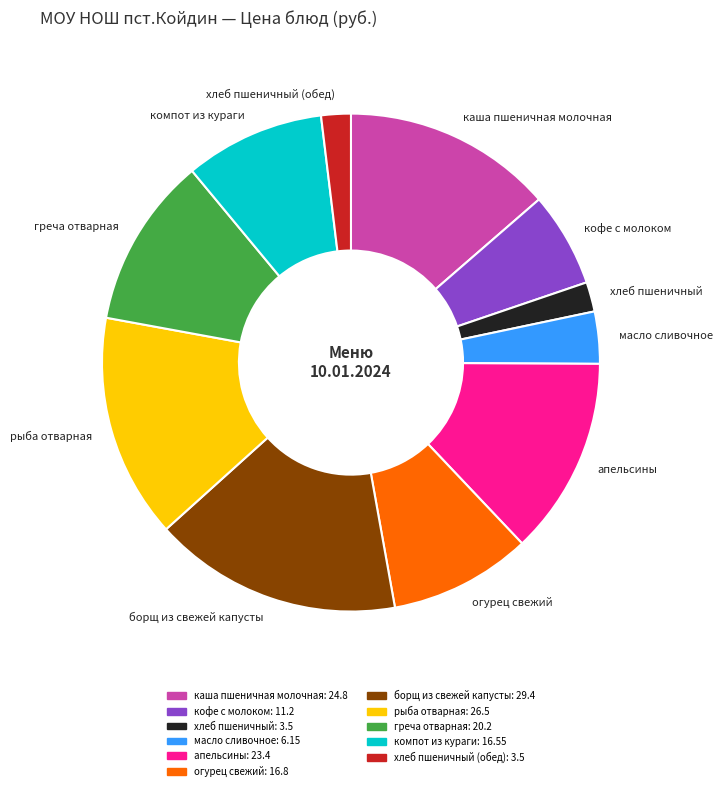

To the nearest percent, what is the difference between the хлеб пшеничный (обед) and апельсины slice percentages?

11%